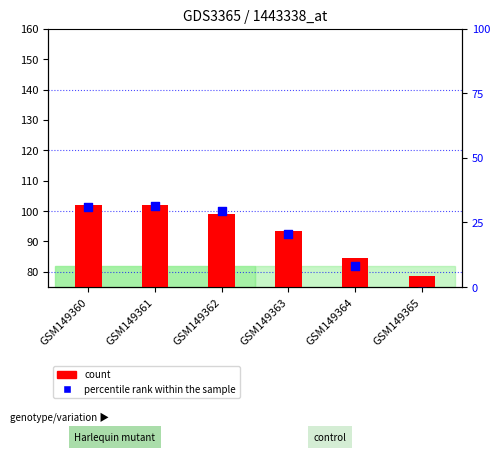

Which series contains the lowest Y value?

percentile rank within the sample